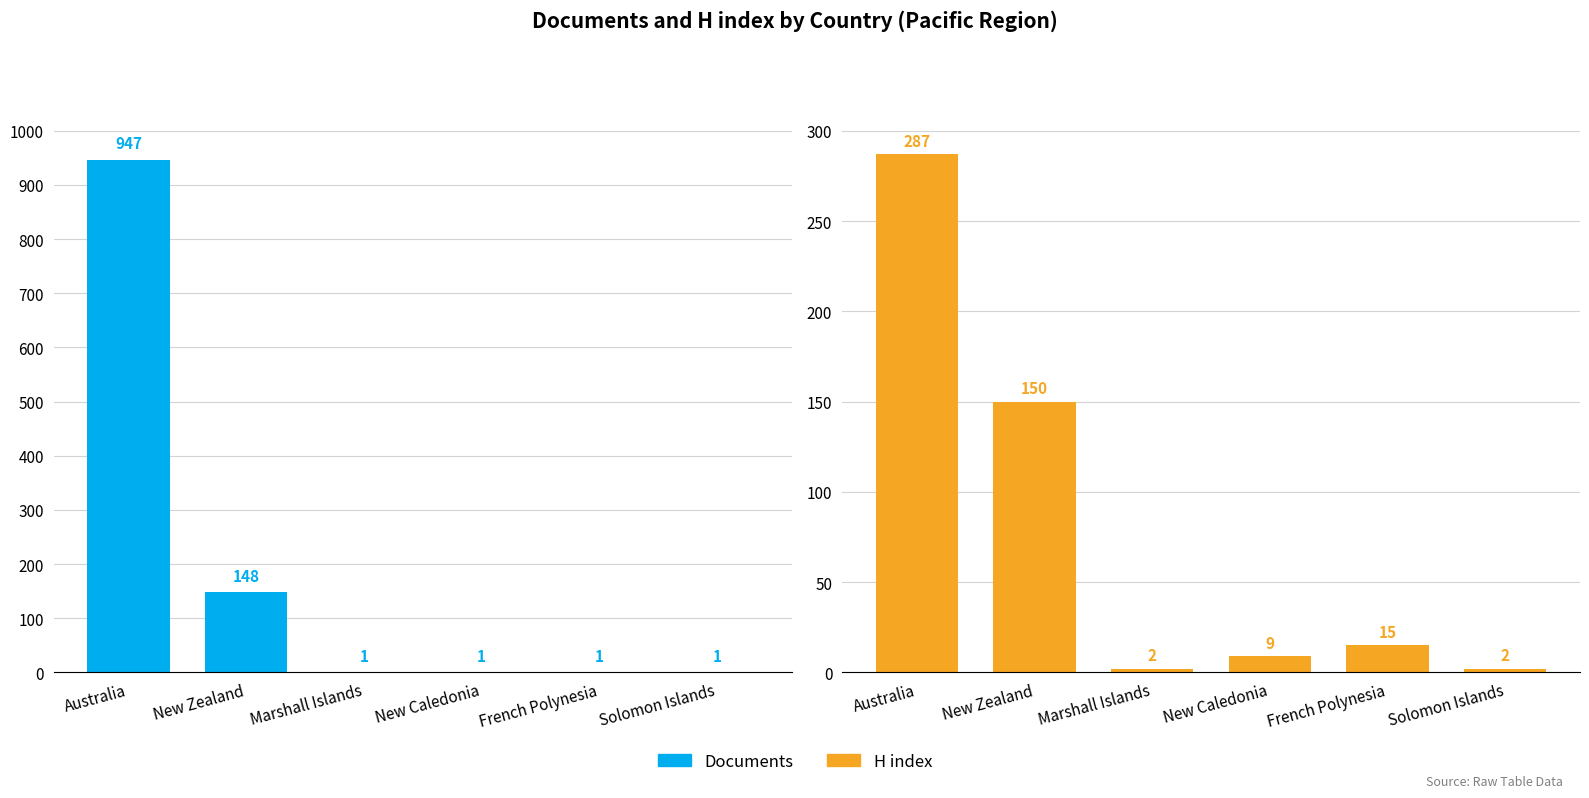

What is the average value of the H index series?

78